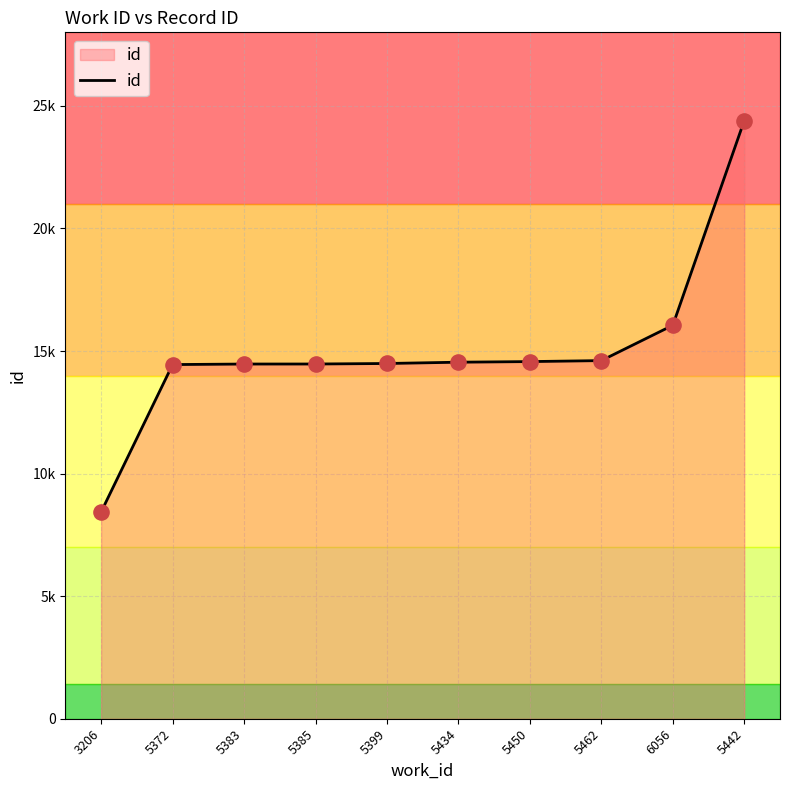

What is the change in value from 5450 to 5442?

+9833